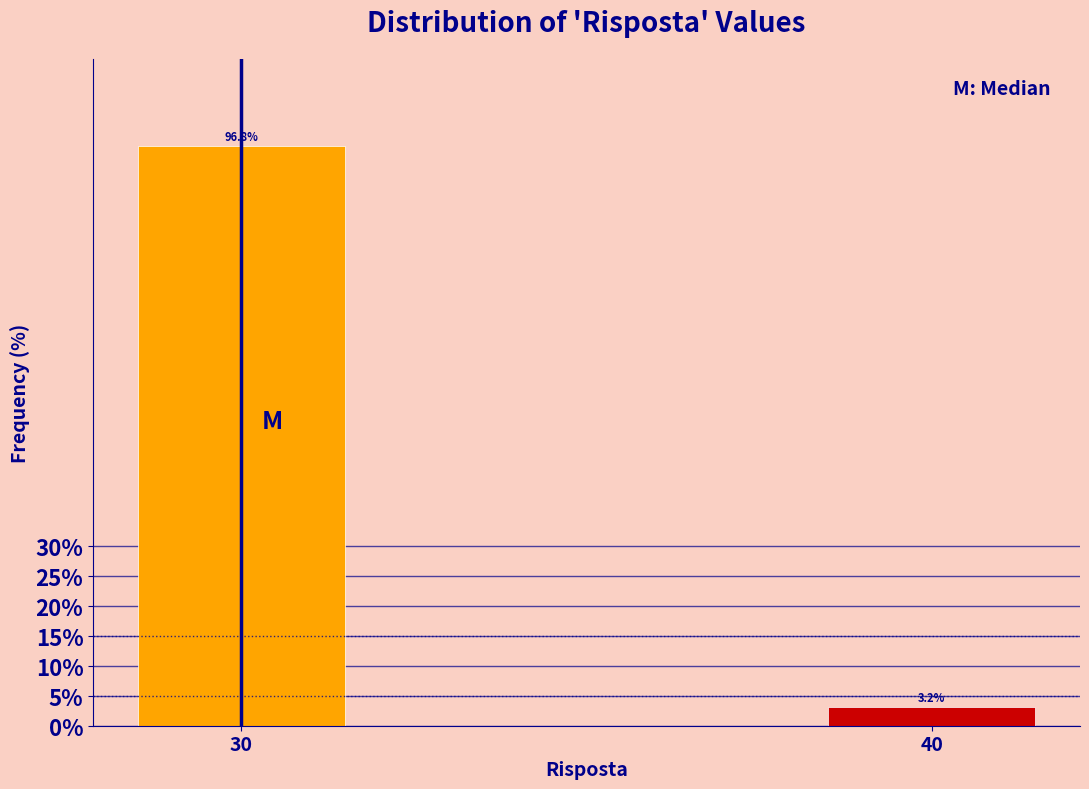

Reading right to left, what are all the values shown in this chart?

40=3.2	30=96.8